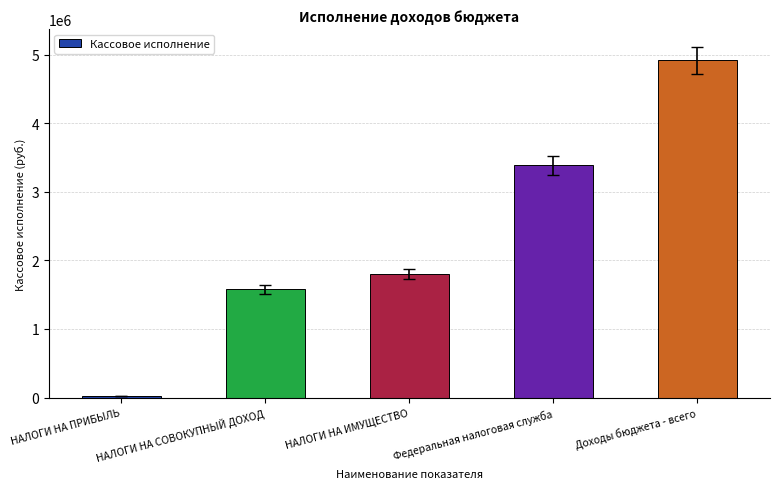

Which category has the highest value across all series?

Доходы бюджета - всего